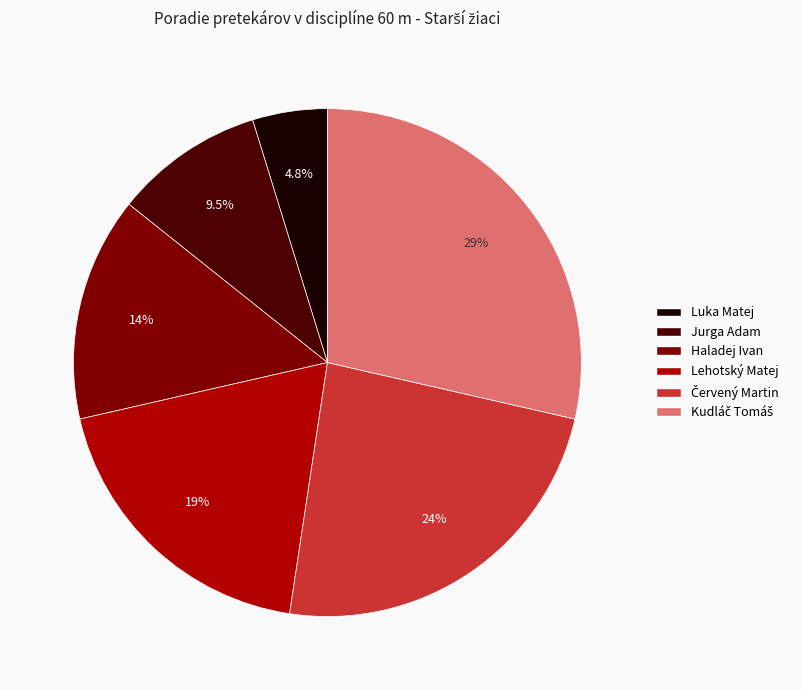

True or false: Lehotský Matej accounts for 30% of the total.

False